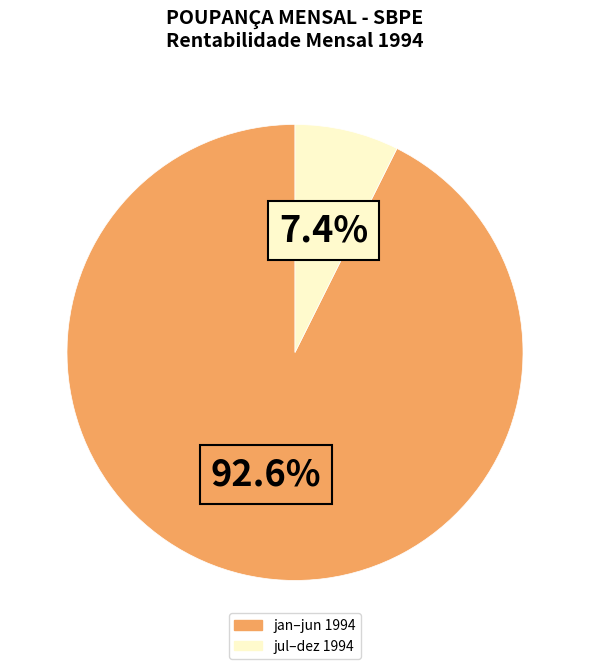

Is there any slice that represents more than half of the pie?

Yes